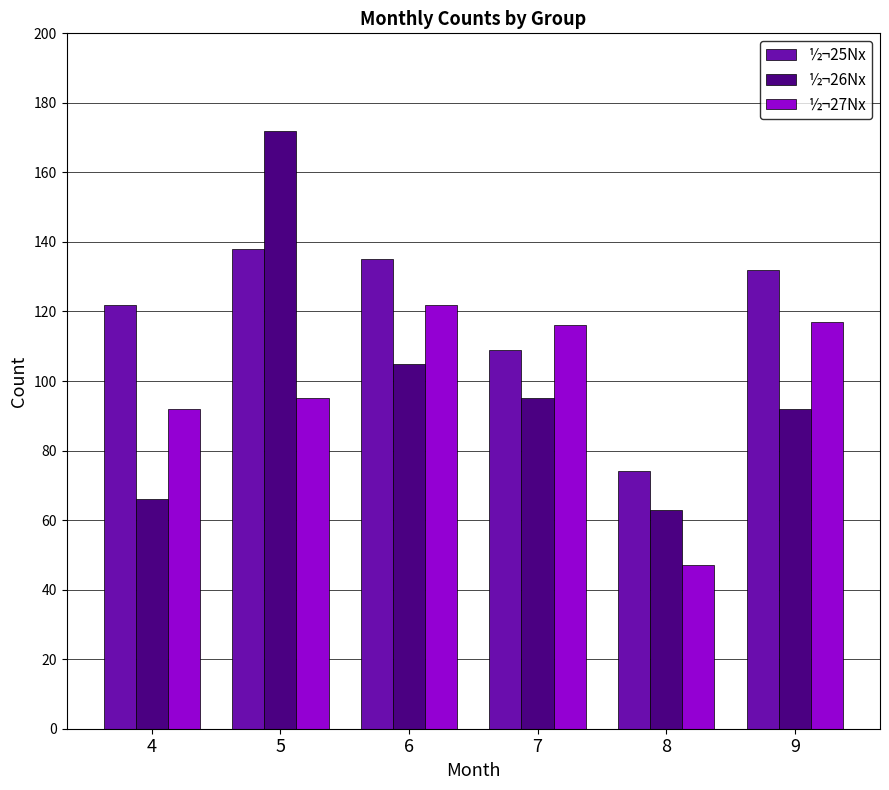

Is the value of ½¬25Nx at 8 greater than the value of ½¬26Nx at 5?

No